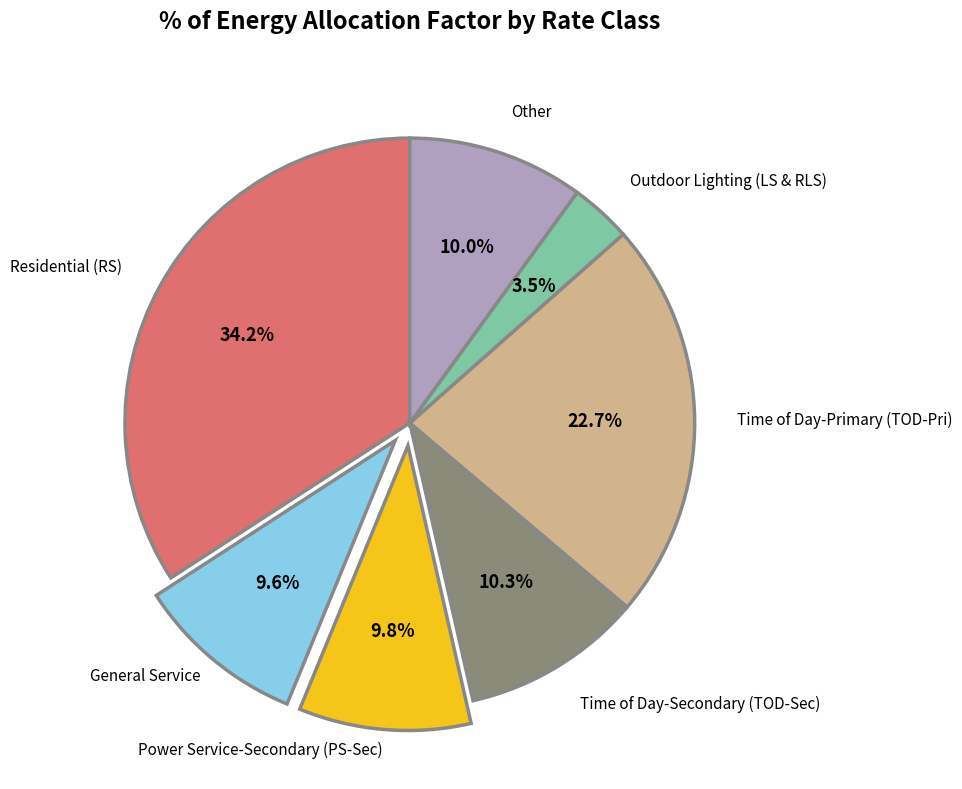

What is the smallest slice in the pie chart?

Outdoor Lighting (LS & RLS)